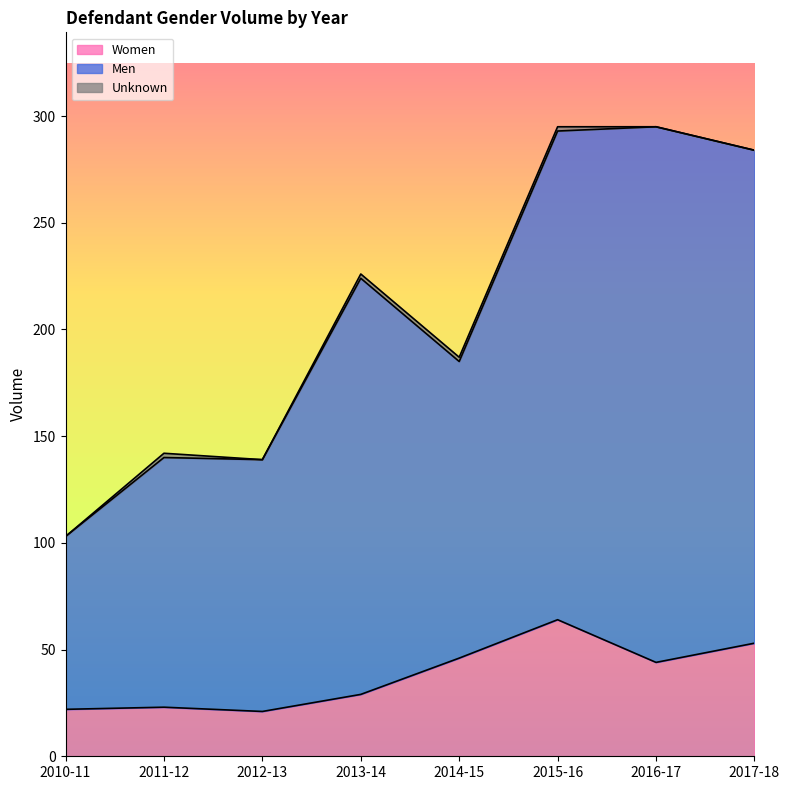

Which series has the largest range (max minus min)?

Men